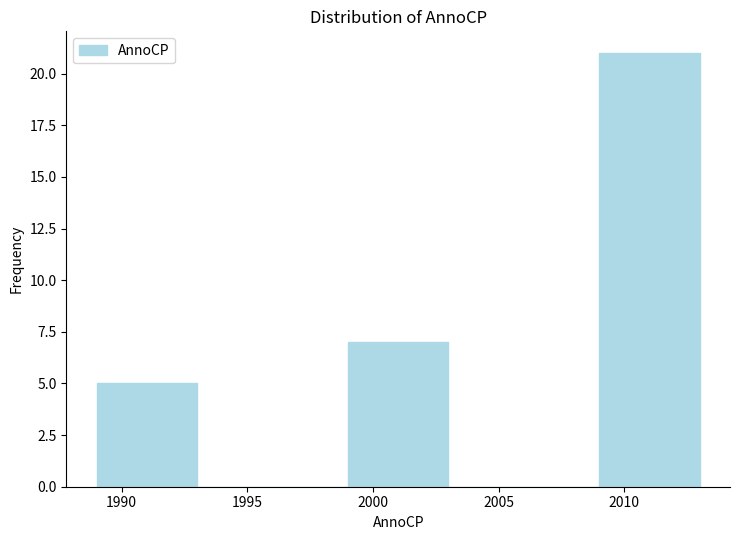

Reading left to right, list every bar in this chart as the range it spans on the x-axis followed by its height. The values are not printed on the chart, so give them approximately, as read against the axis.

1989 to 1993: 5
1993 to 1999: 0
1999 to 2003: 7
2003 to 2009: 0
2009 to 2013: 21